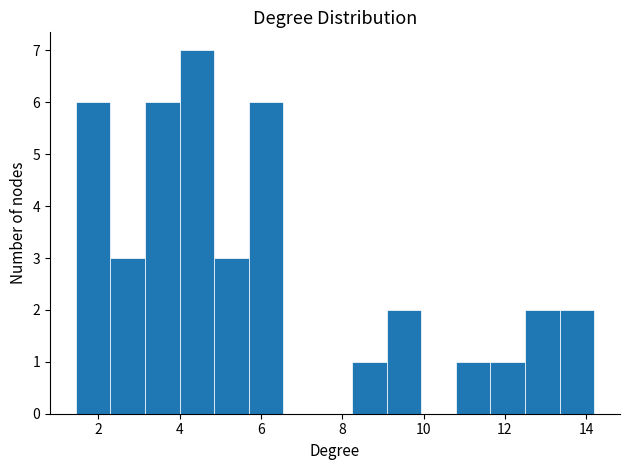

Reading left to right, transcribe this chart: for each bar, give the range it covers on the x-axis and its height. Neither the bar edges nor the heights are printed on the chart, so give them approximately, as read against the axes.

1.4 to 2.4: 6
2.4 to 3.2: 3
3.2 to 4.0: 6
4.0 to 4.8: 7
4.8 to 5.6: 3
5.6 to 6.6: 6
6.6 to 7.4: 0
7.4 to 8.2: 0
8.2 to 9.0: 1
9.0 to 10.0: 2
10.0 to 10.8: 0
10.8 to 11.6: 1
11.6 to 12.4: 1
12.4 to 13.4: 2
13.4 to 14.2: 2